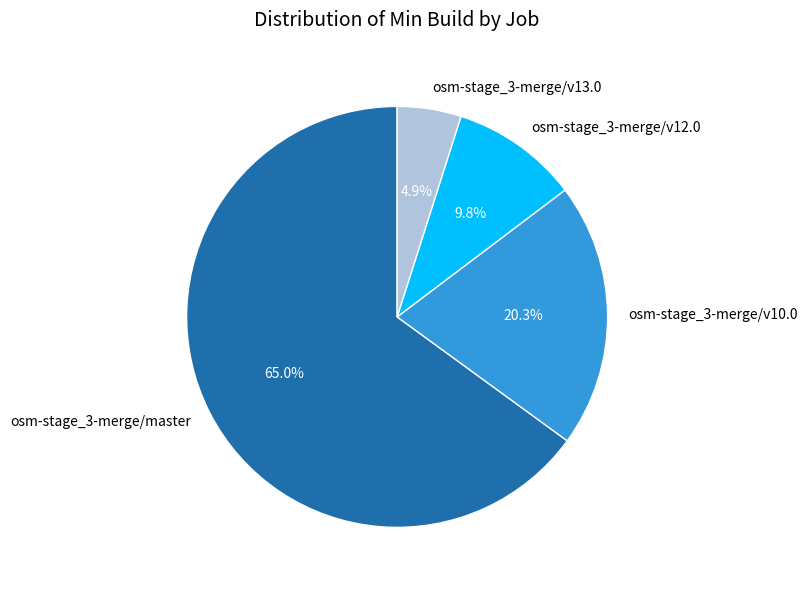

True or false: osm-stage_3-merge/master accounts for 65% of the total.

True